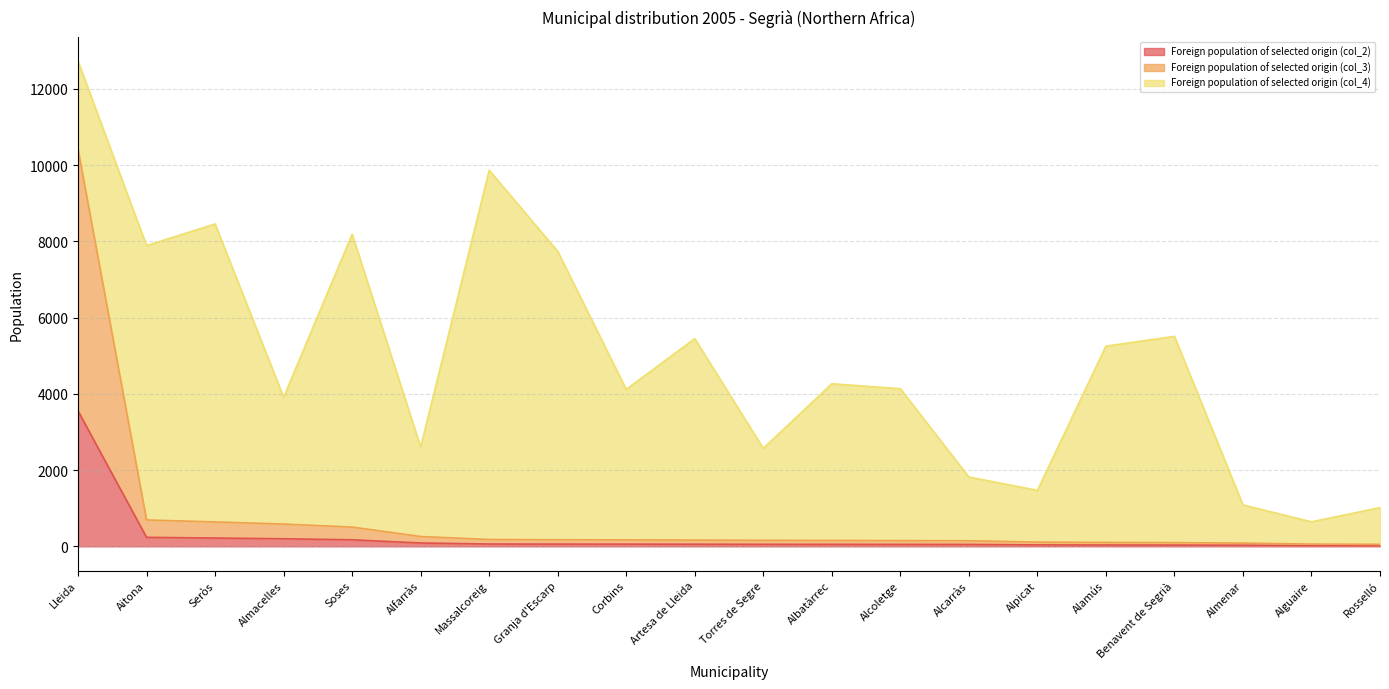

At which label does Foreign population of selected origin (col_2) reach its peak?

Lleida